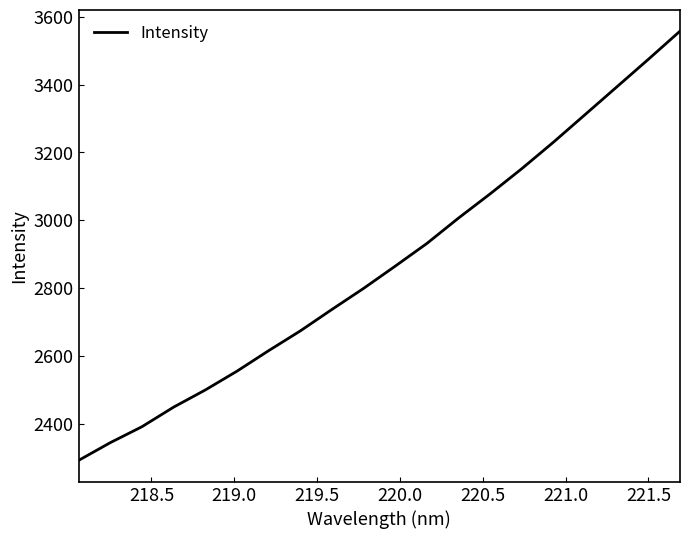

What is the minimum value shown in the chart?

2291.2